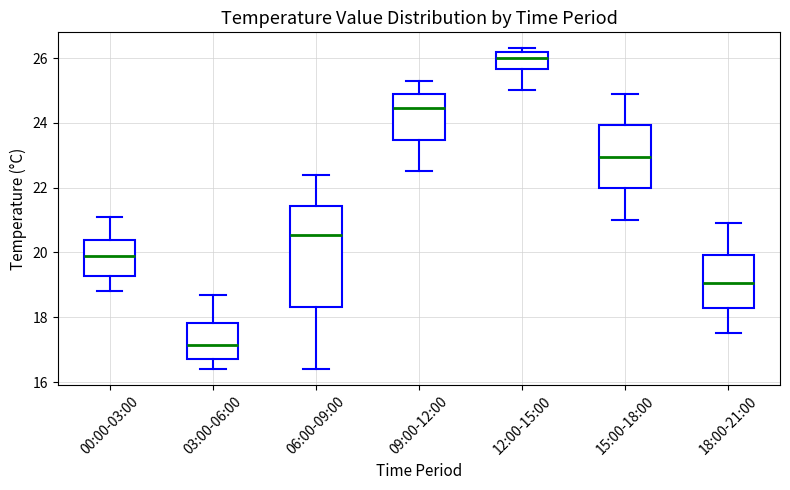

Comparing the boxes themselves (not the whiskers), which one is the tallest?

06:00-09:00